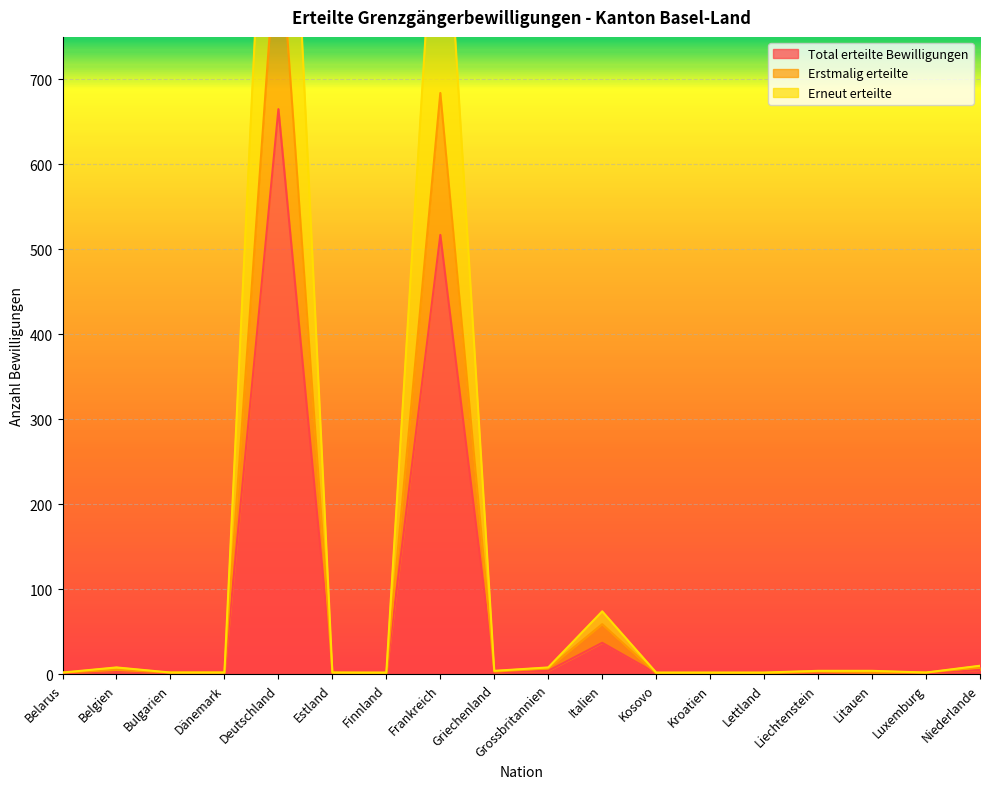

Where does the Total erteilte Bewilligungen series first go above 2?

Belgien